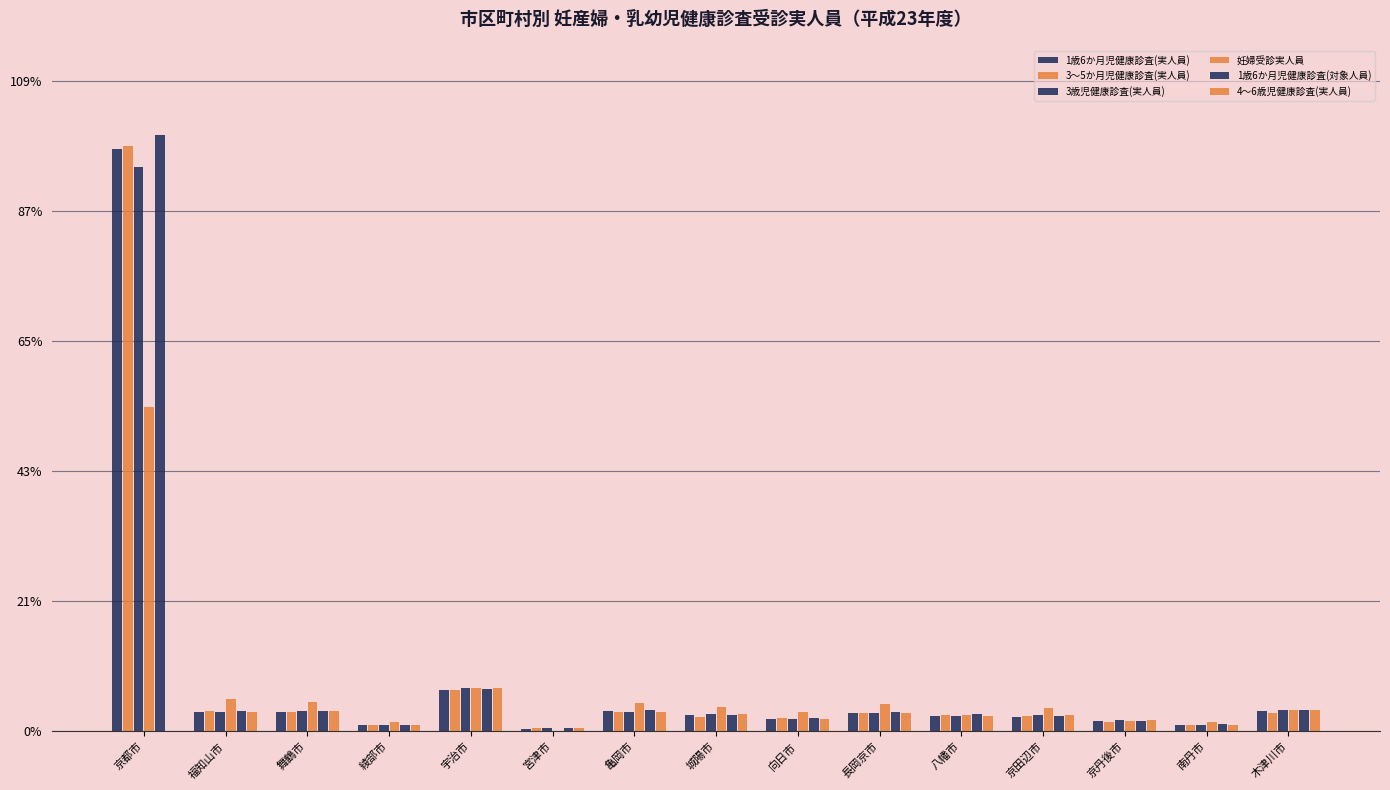

Does the chart contain stacked bars?

No